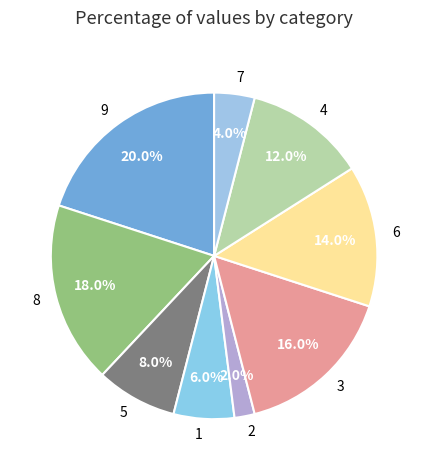

To the nearest percent, what is the difference between the largest and smallest slice percentages?

18%